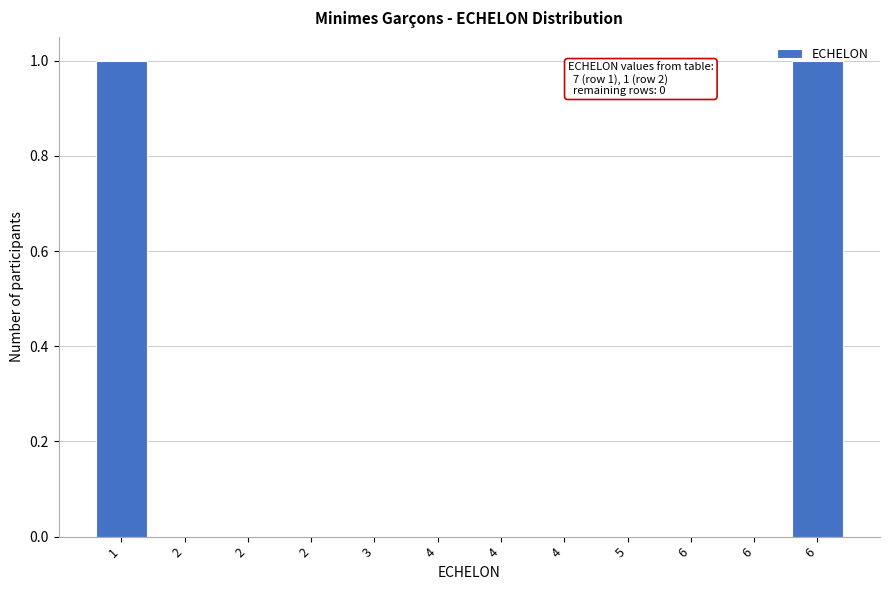

Are the bars horizontal?

No